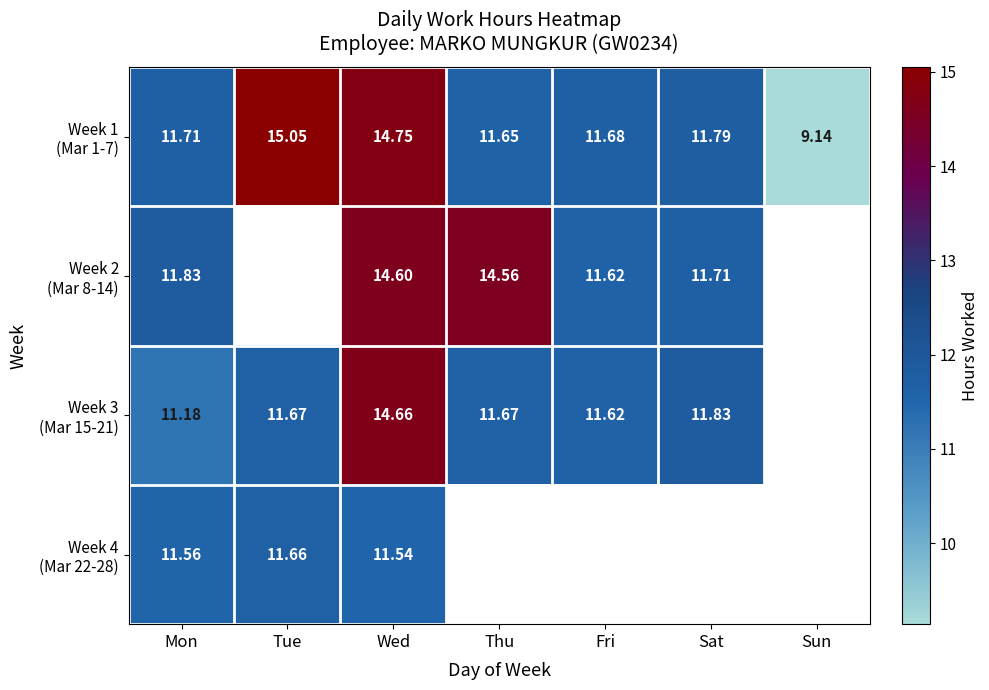

At how many categories does at least one series exceed 11?

6